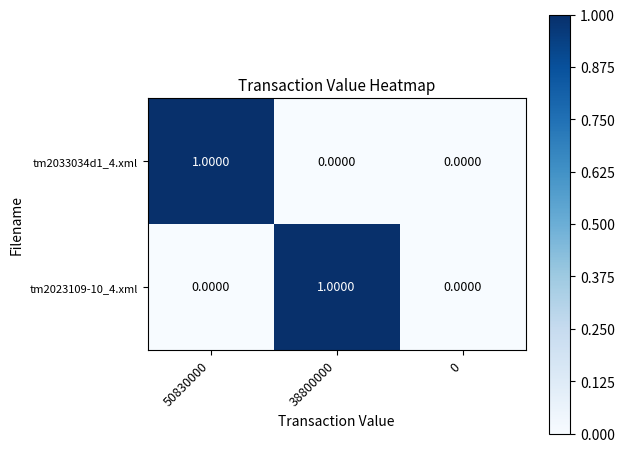

Is the value of tm2033034d1_4.xml at 0 greater than the value of tm2023109-10_4.xml at 38800000?

No